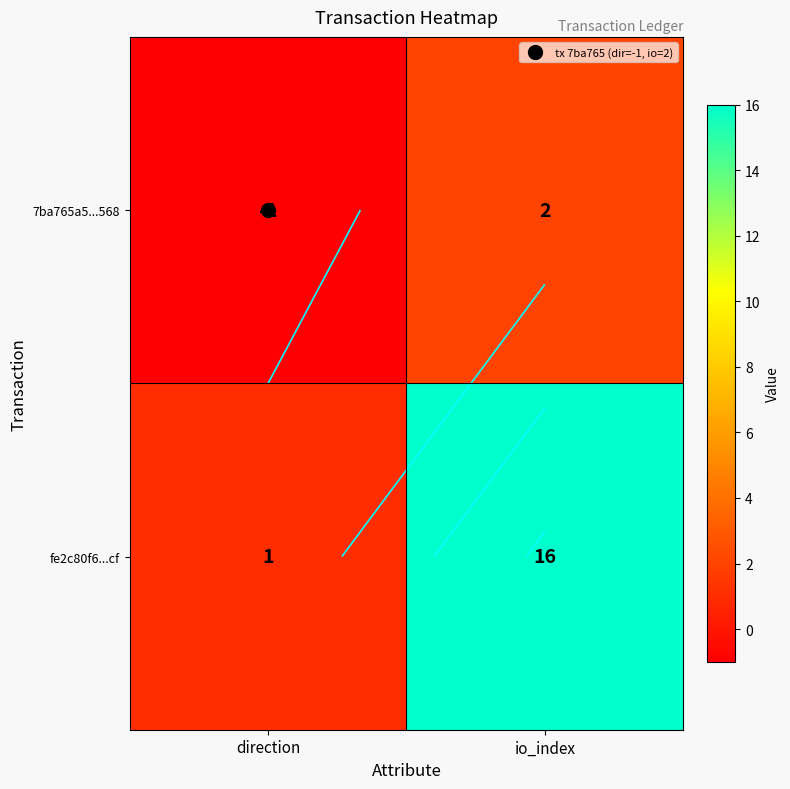

Which series has the largest range (max minus min)?

fe2c80f6...cf